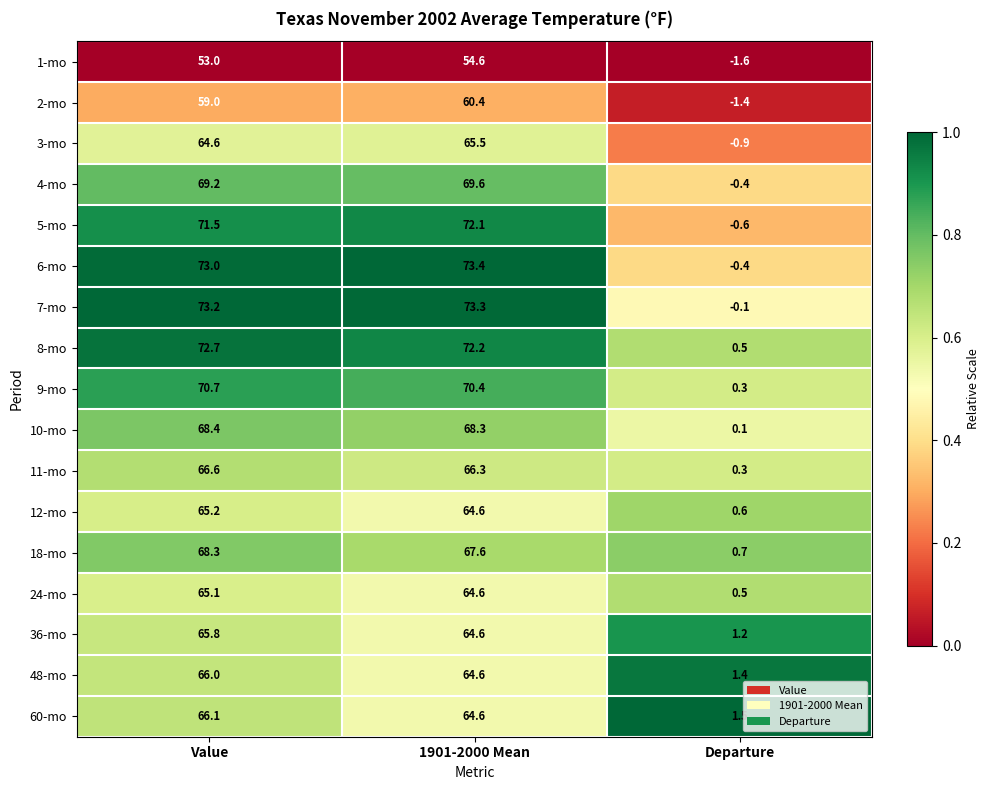

True or false: 2-mo has a value of 59.0 at Value.

True